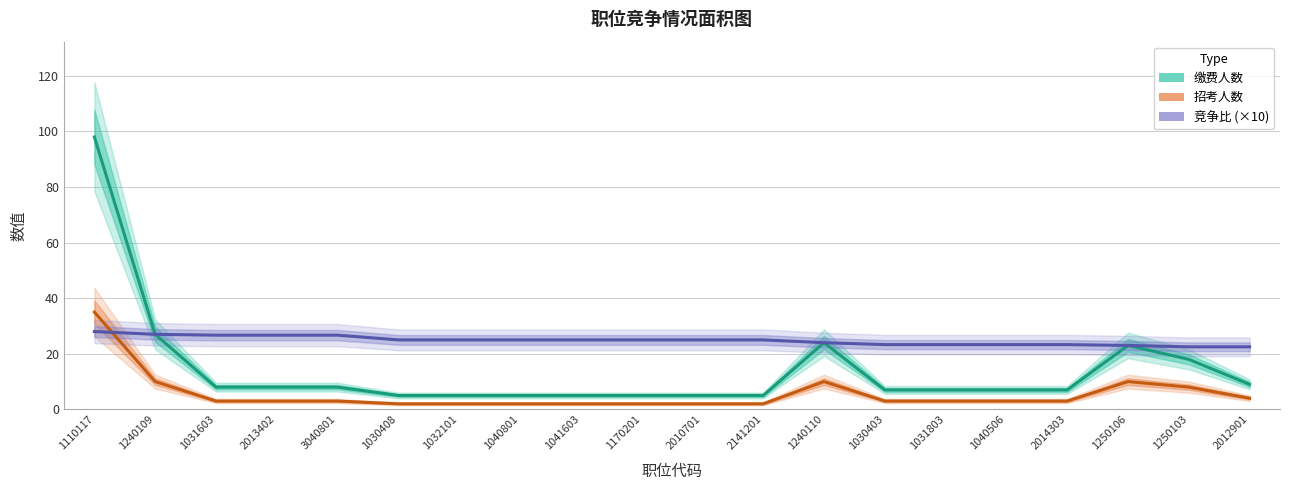

Which series changed the most between 1031603 and 2010701?

缴费人数